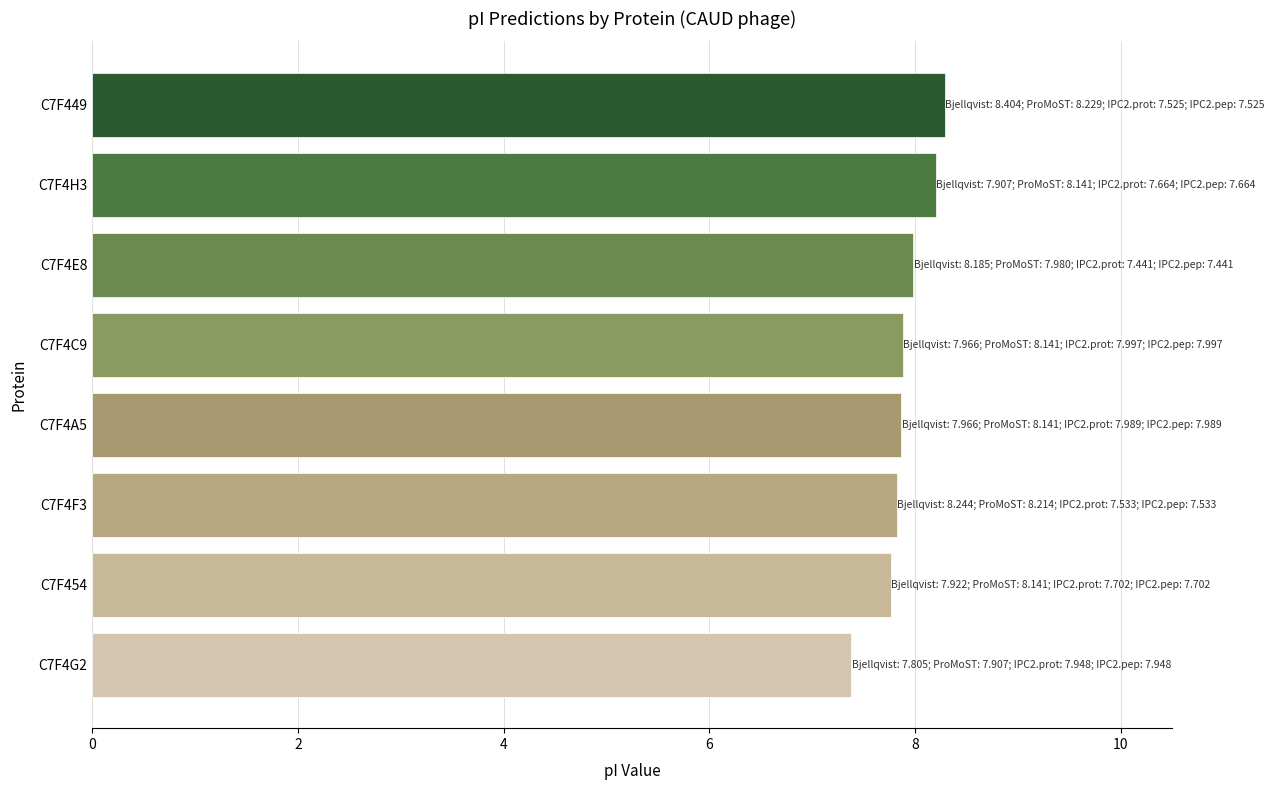

What is the difference between the second highest and second lowest values?

0.4